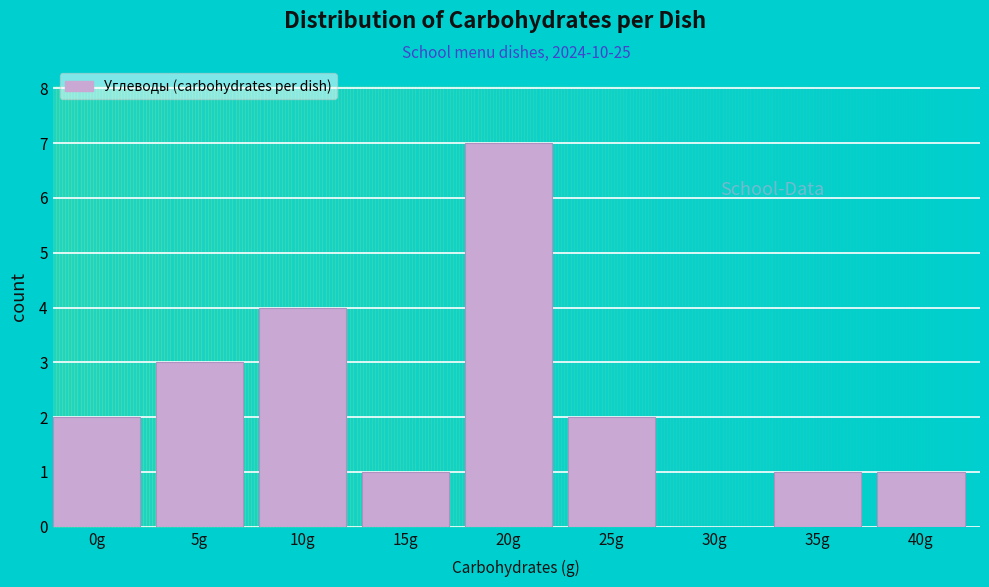

Reading left to right, list all the values displayed in this chart.

0g=2	5g=3	10g=4	15g=1	20g=7	25g=2	30g=0	35g=1	40g=1